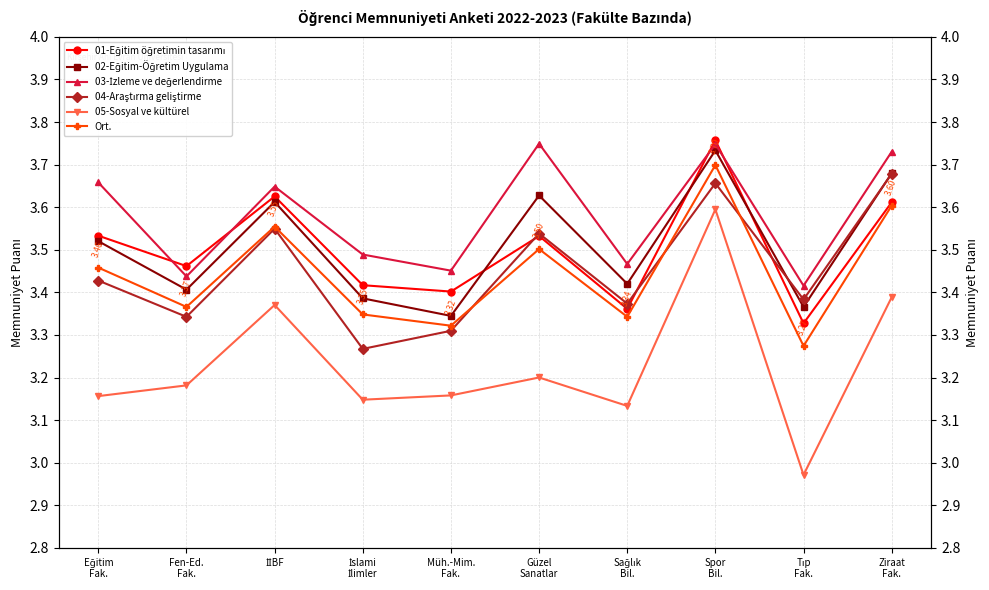

Between İslami
İlimler and İİBF, which is larger?

İİBF